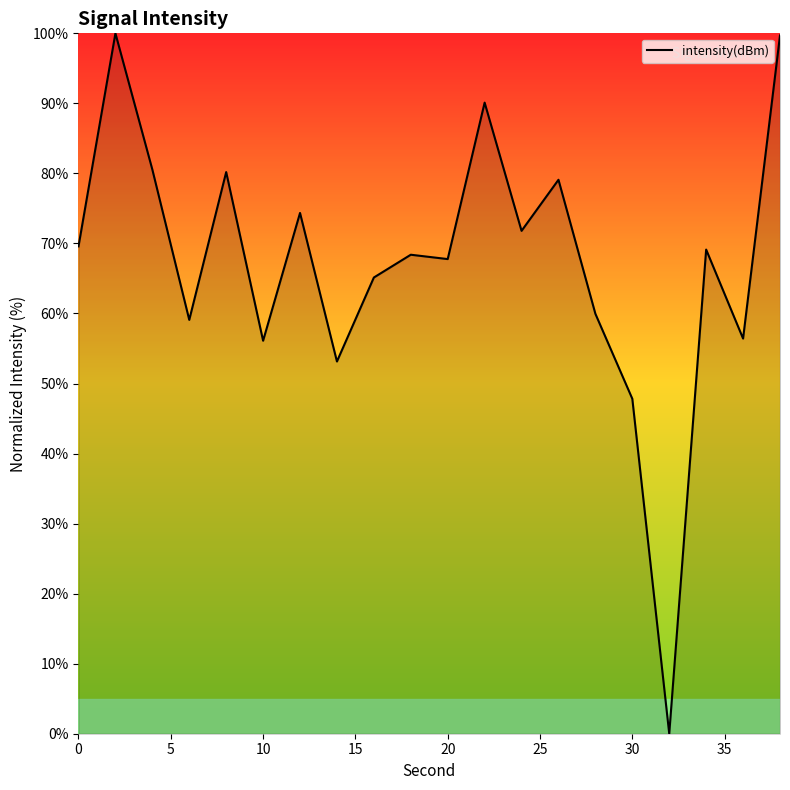

Does the chart display data point markers on the line(s)?

No